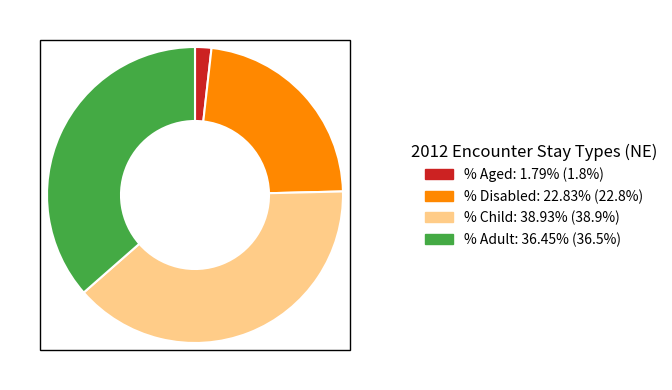

How many segments does this pie chart have?

4